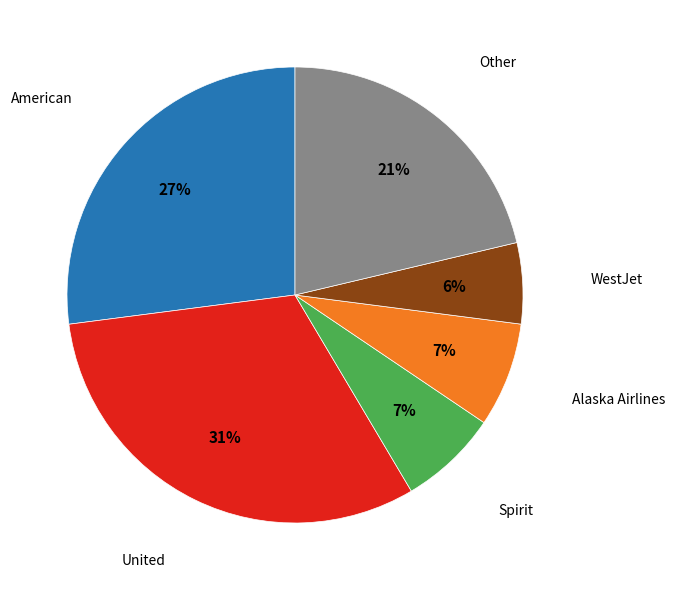

To the nearest percent, what portion does United represent?

31%